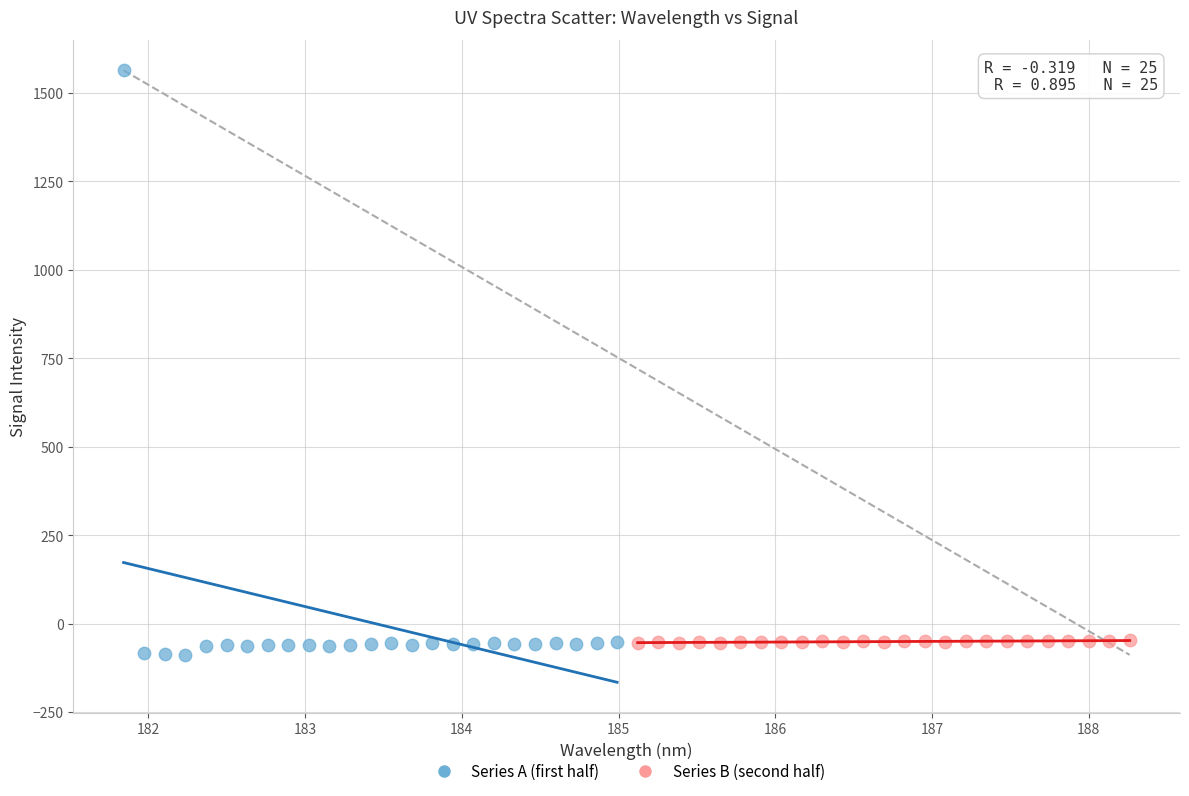

Which series has the widest spread of Y values?

Series A (first half)